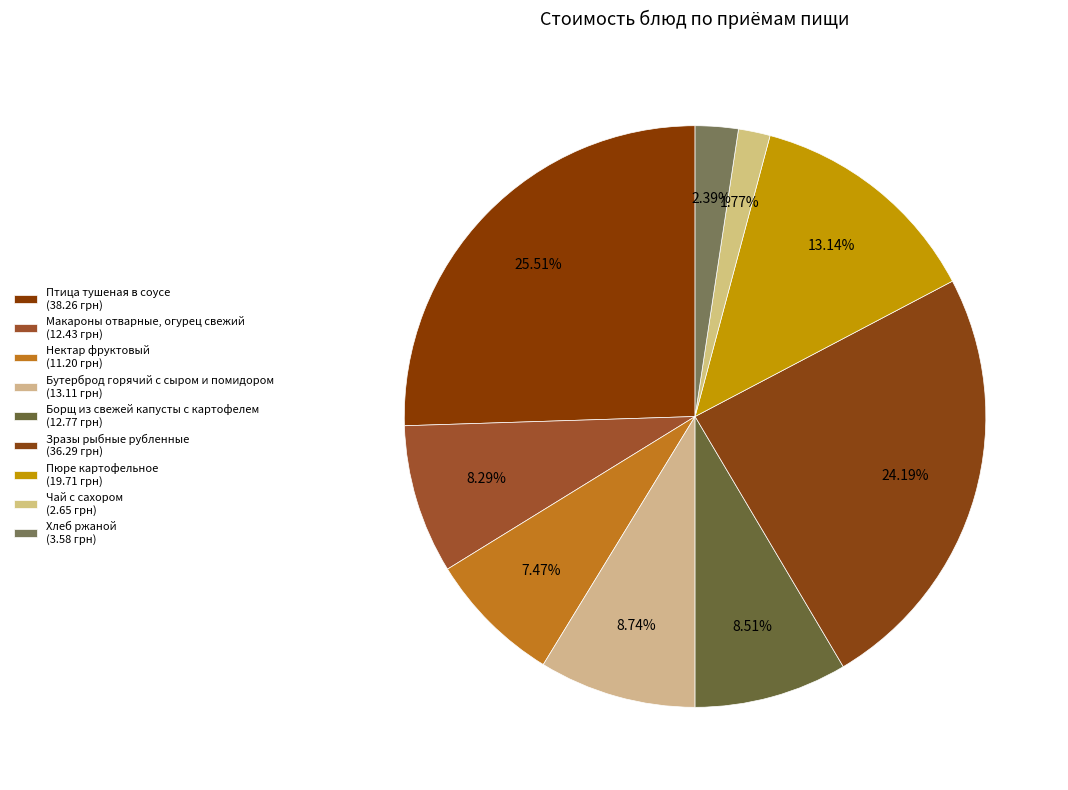

What is the ratio of the value at Борщ из свежей капусты с картофелем to the value at Хлеб ржаной?

3.6